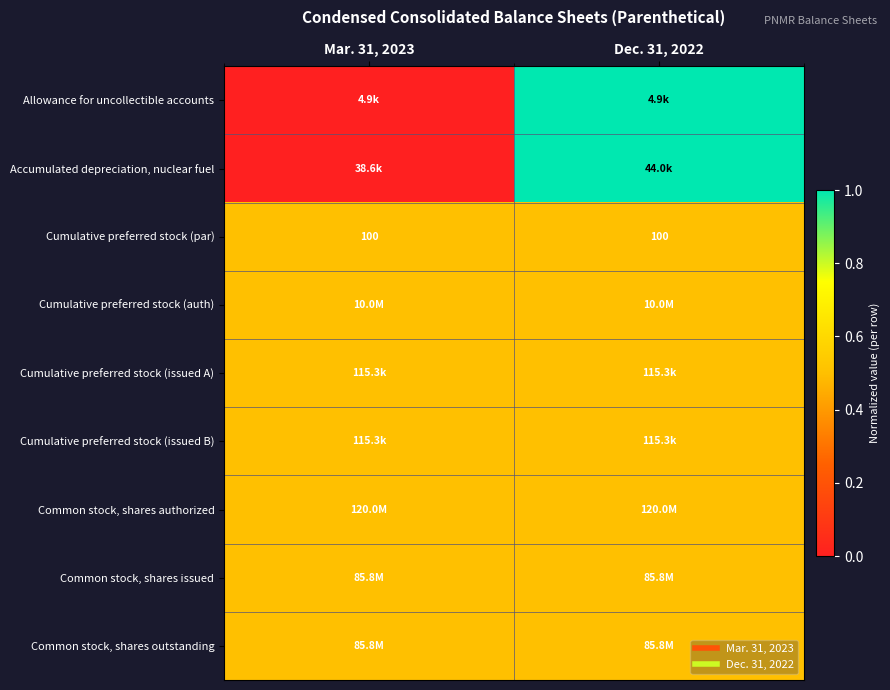

Between Mar. 31, 2023 and Dec. 31, 2022, which is larger?

Dec. 31, 2022